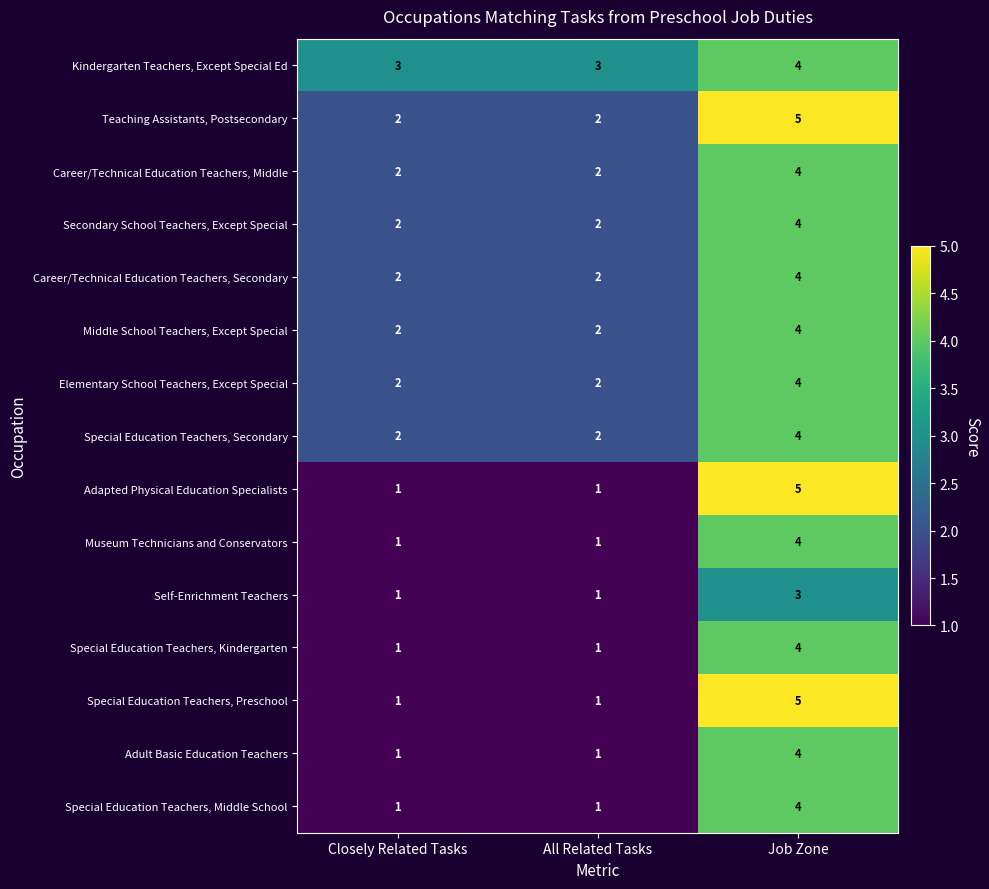

At how many categories does at least one series exceed 1?

3